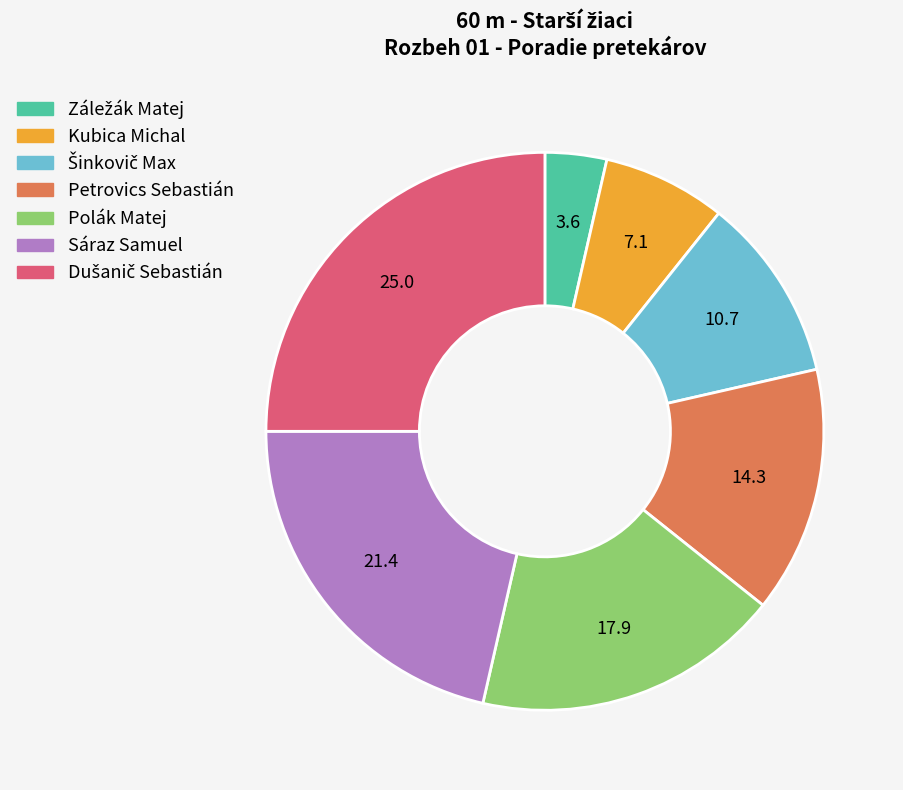

What is the ratio of the value at Polák Matej to the value at Kubica Michal?

2.5